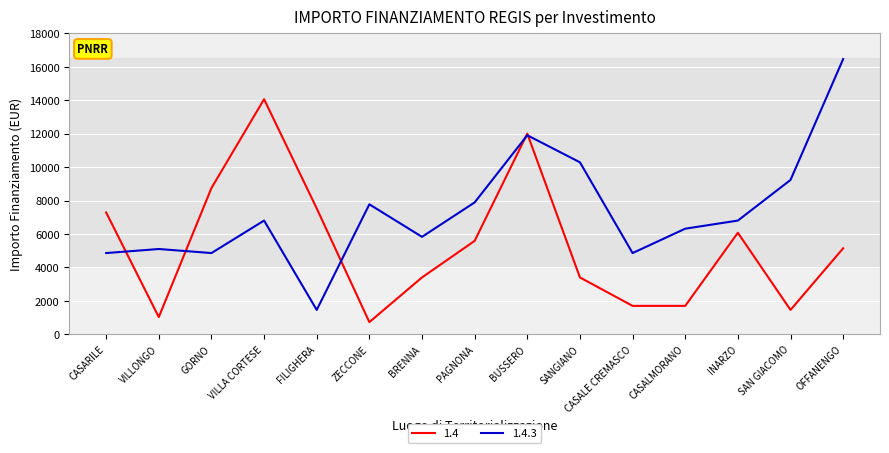

Where is the first local maximum for 1.4.3?

VILLONGO